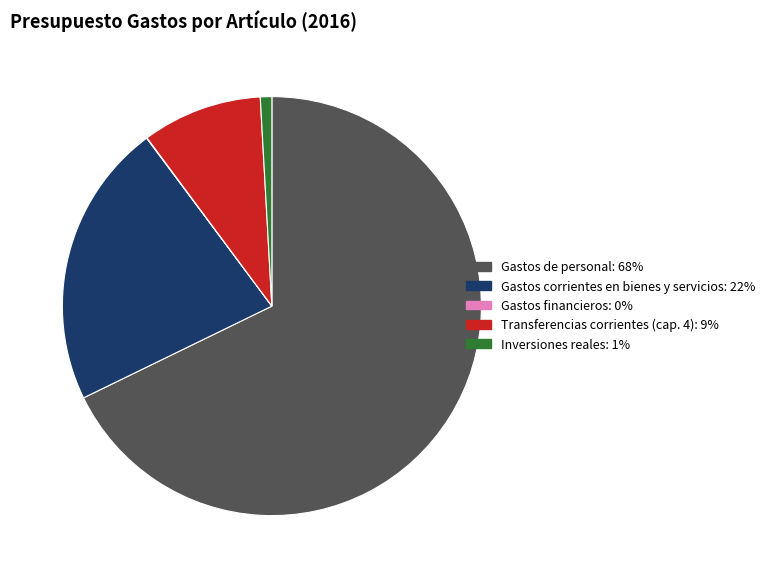

Do Inversiones reales and Transferencias corrientes (cap. 4) together represent more than half of the pie?

No